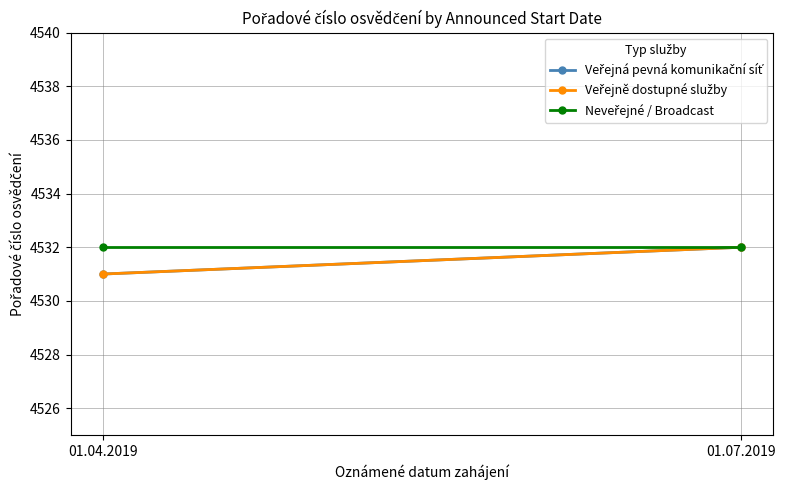

Rank the series at 01.04.2019 from highest to lowest value.

Neveřejné / Broadcast, Veřejná pevná komunikační síť, Veřejně dostupné služby